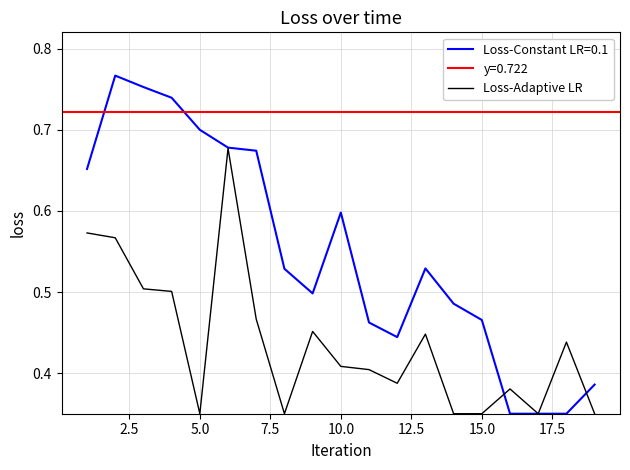

True or false: Loss-Adaptive LR has a value of 0.5 at 5.0.

False